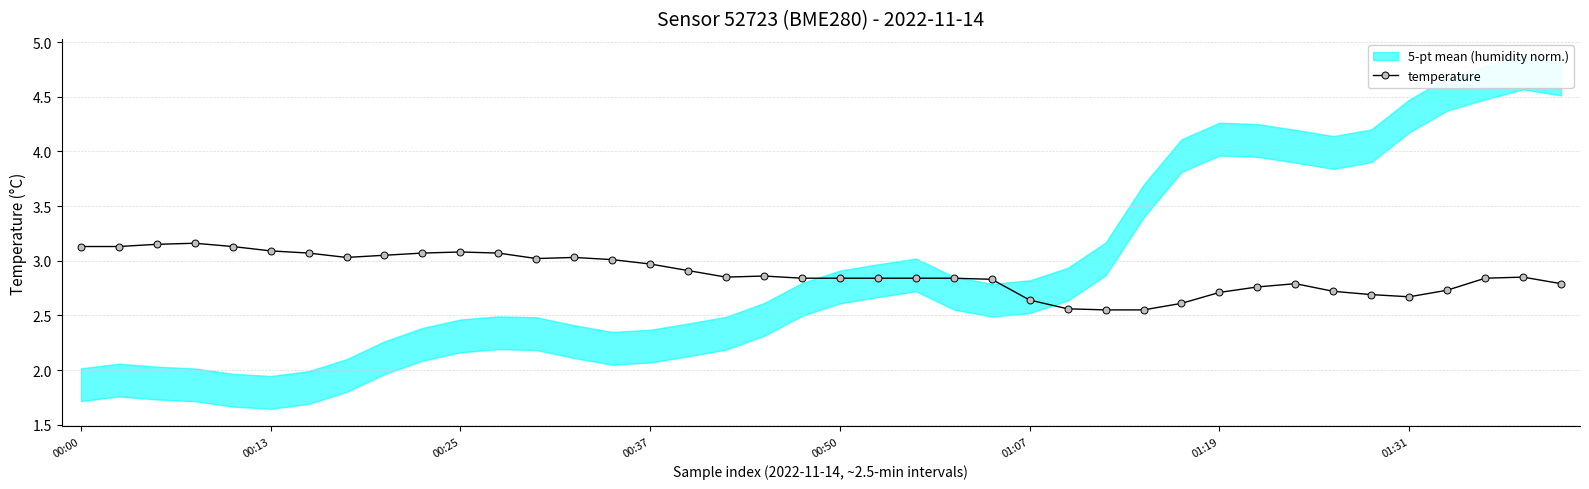

What is the value of the 31st point from the left?

2.7